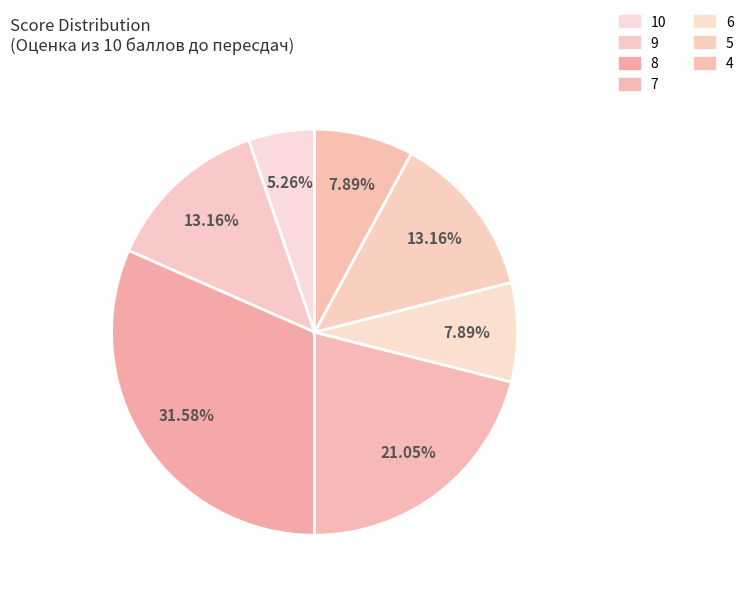

To the nearest percent, what portion does 10 represent?

5%